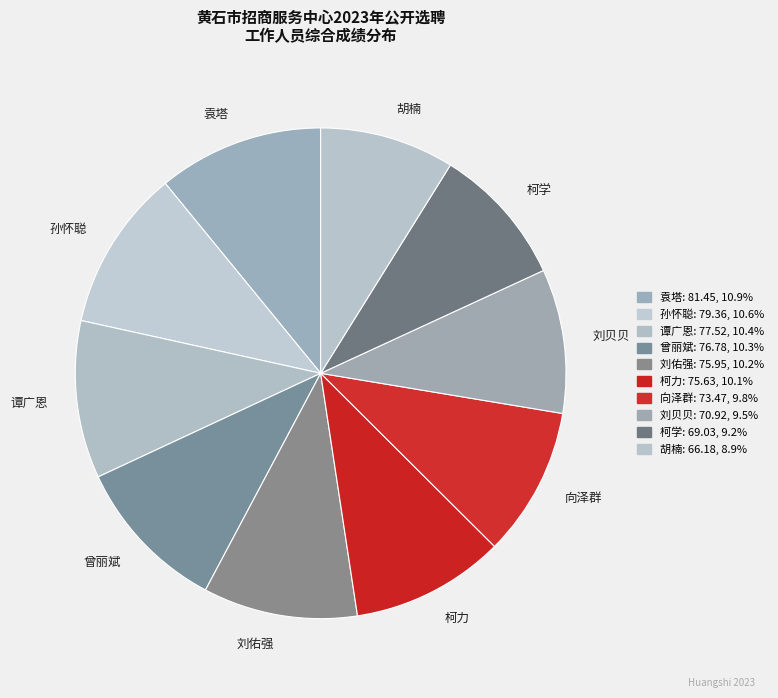

How many slices are in this pie chart?

10